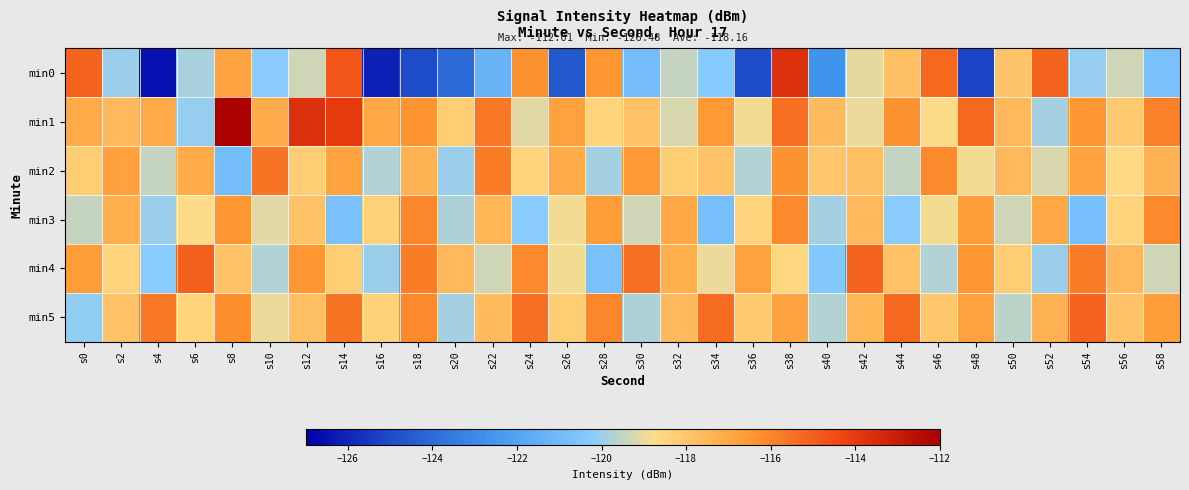

At how many categories does at least one series exceed -114?

4